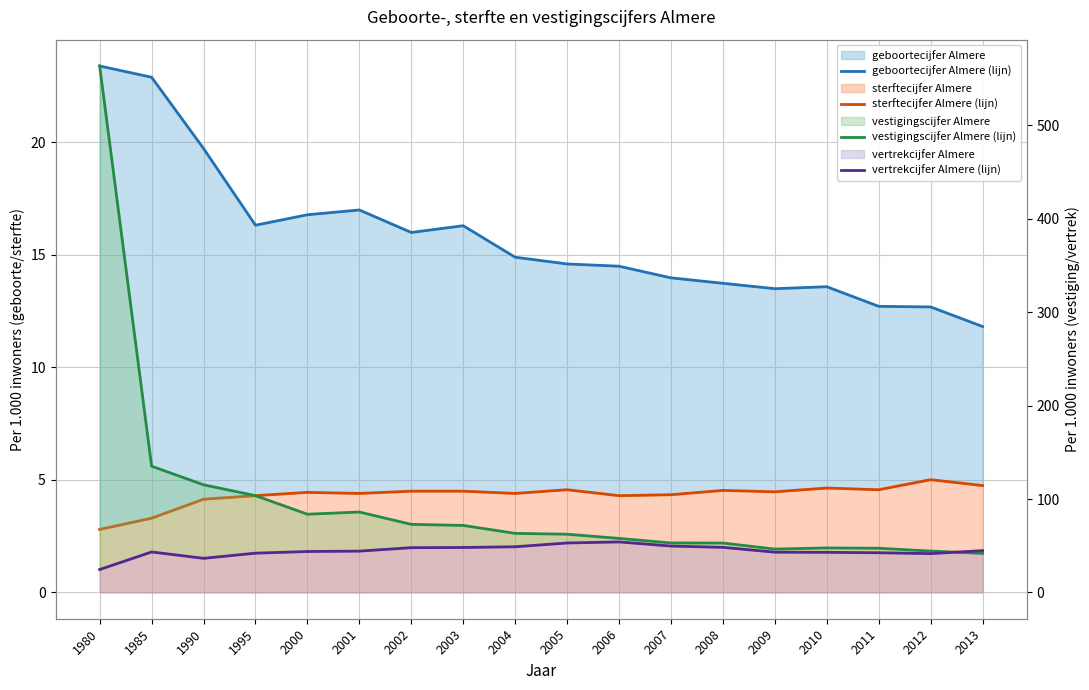

What is the sum of all sterftecijfer Almere (lijn) values?

78.0